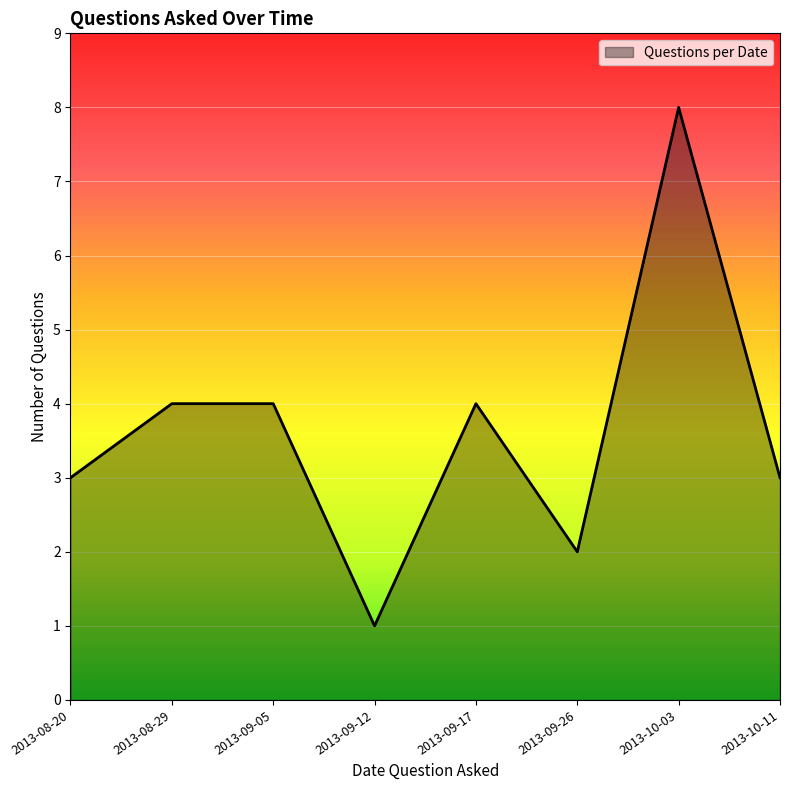

What is the smallest value displayed?

1